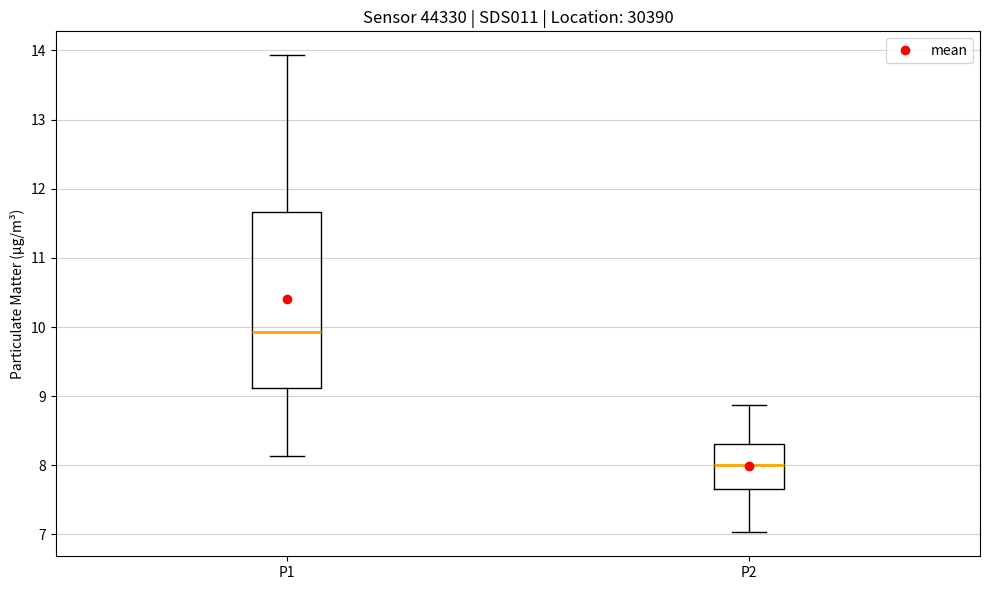

Reading left to right, read every box against the y-axis: the position of its median line, the range the box covers, and the ends of its whiskers. The values are not printed on the chart, so give them approximately, as read against the axis.

P1: median 9.9, box 9.1 to 11.7, whiskers 8.1 to 13.9
P2: median 8.0, box 7.7 to 8.3, whiskers 7.0 to 8.9